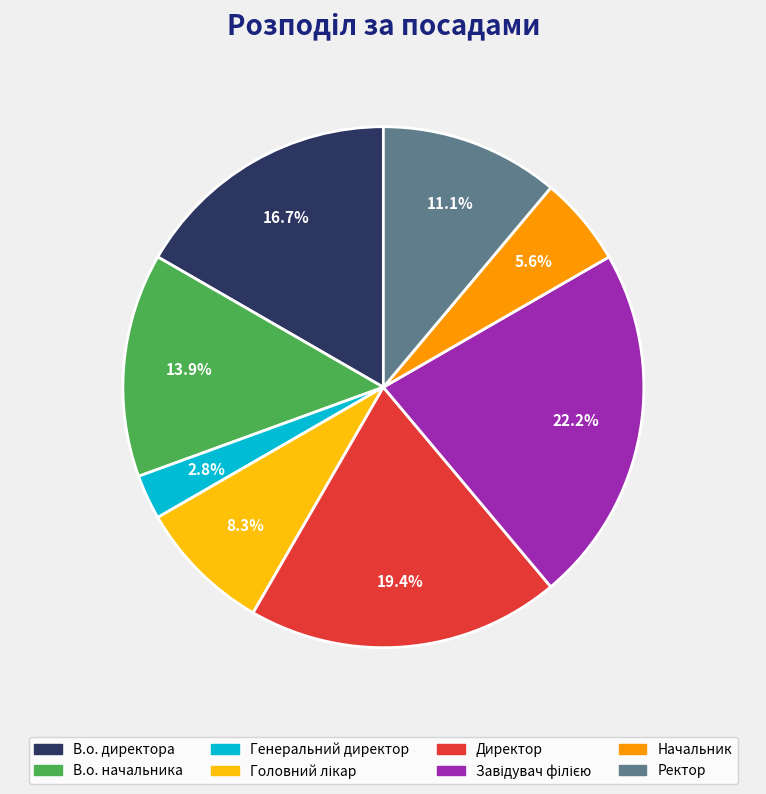

What is the smallest slice in the pie chart?

Генеральний директор